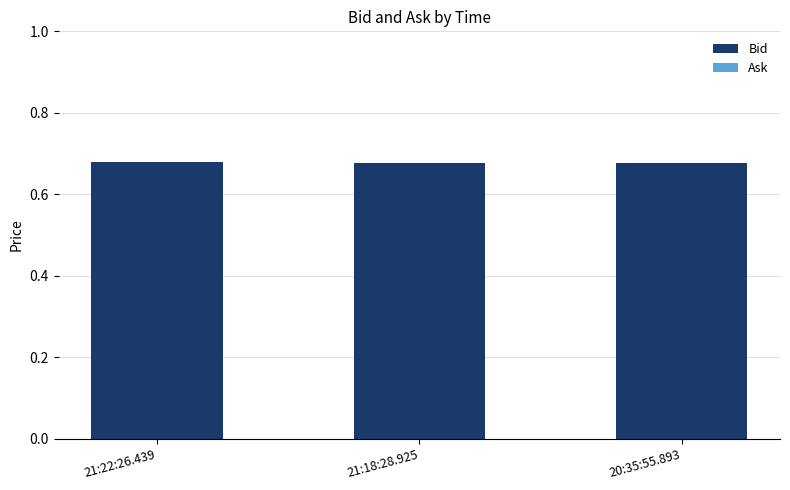

What is the label of the 1st bar from the left?

21:22:26.439